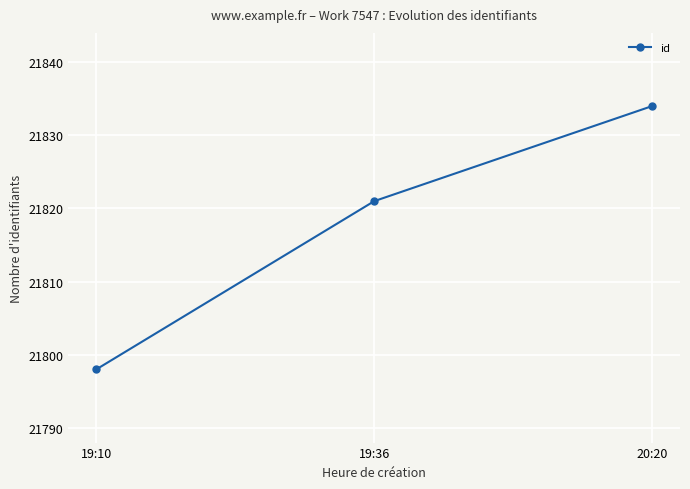

What is the sum of the values at 20:20 and 19:10?

43632